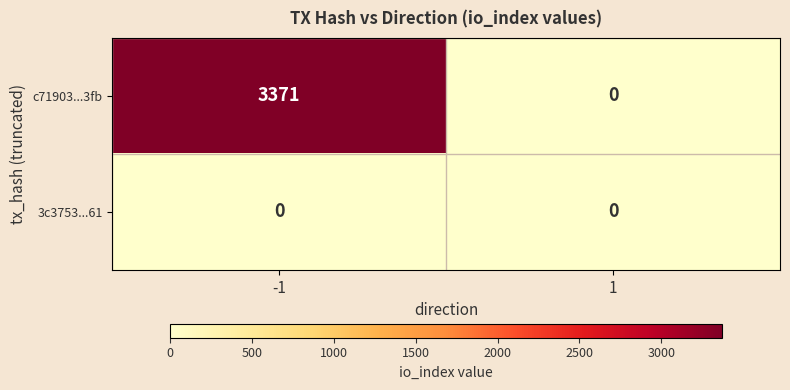

Which series changed the most between -1 and 1?

c71903...3fb